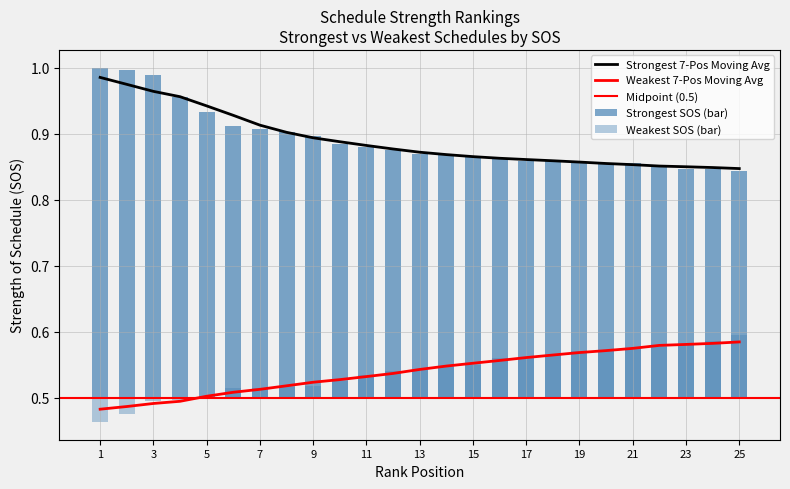

Which series has the largest total across all categories?

Strongest SOS